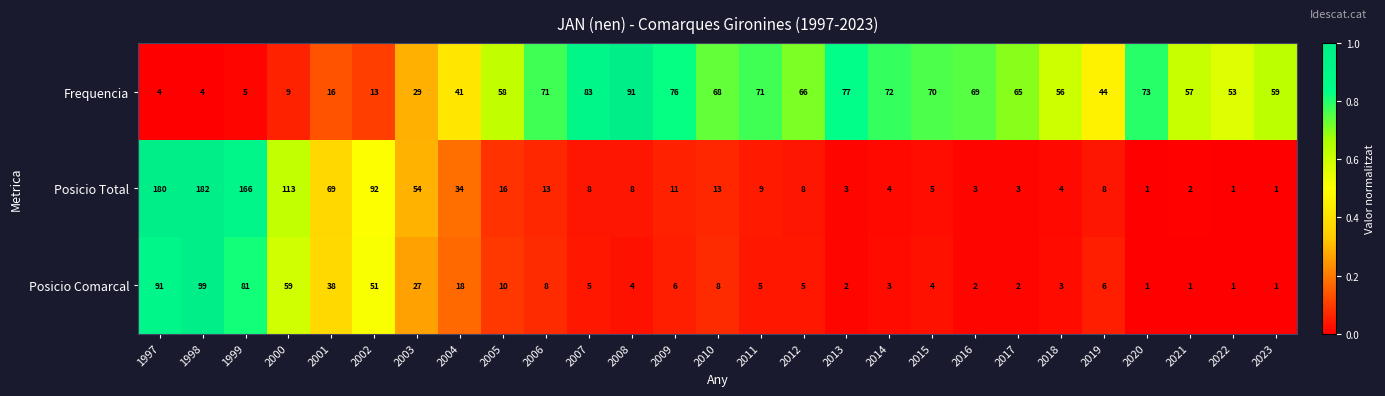

At which category is the sum across all series the highest?

1998